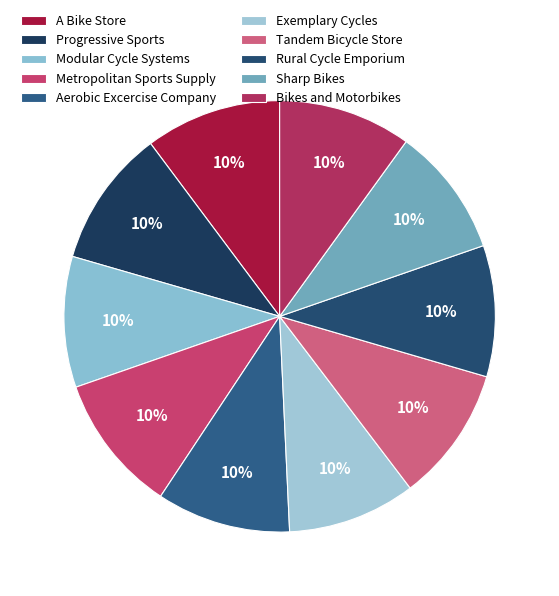

Is Modular Cycle Systems the majority of the pie?

No